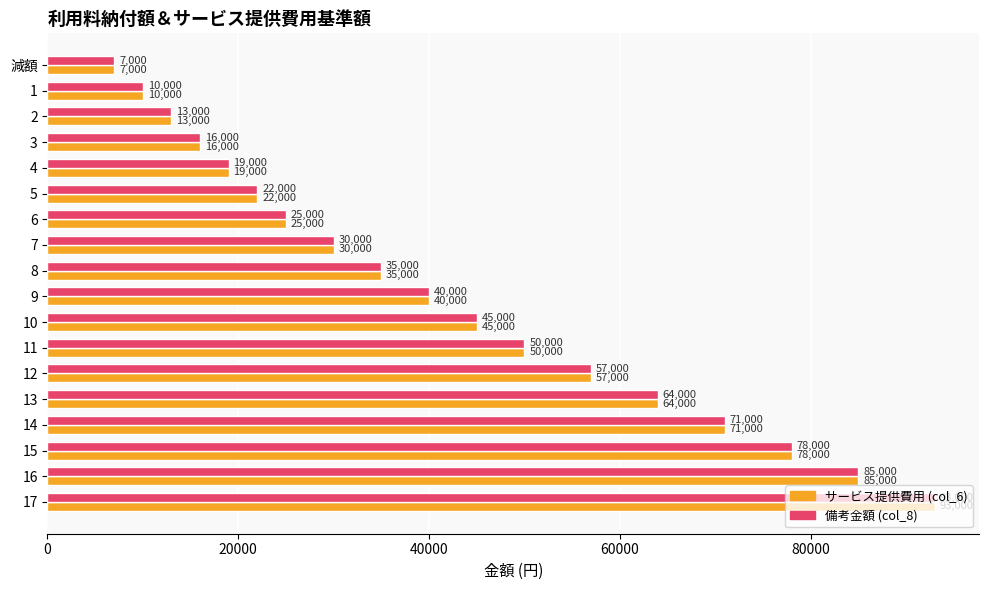

What is the maximum value shown in the chart?

93000